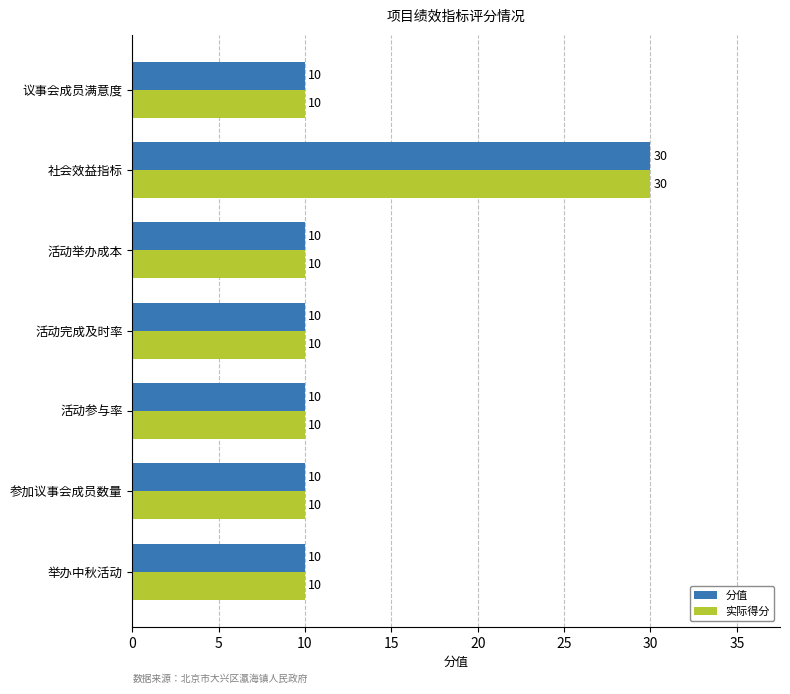

The 实际得分 series shows 10 at 活动完成及时率. True or false?

True